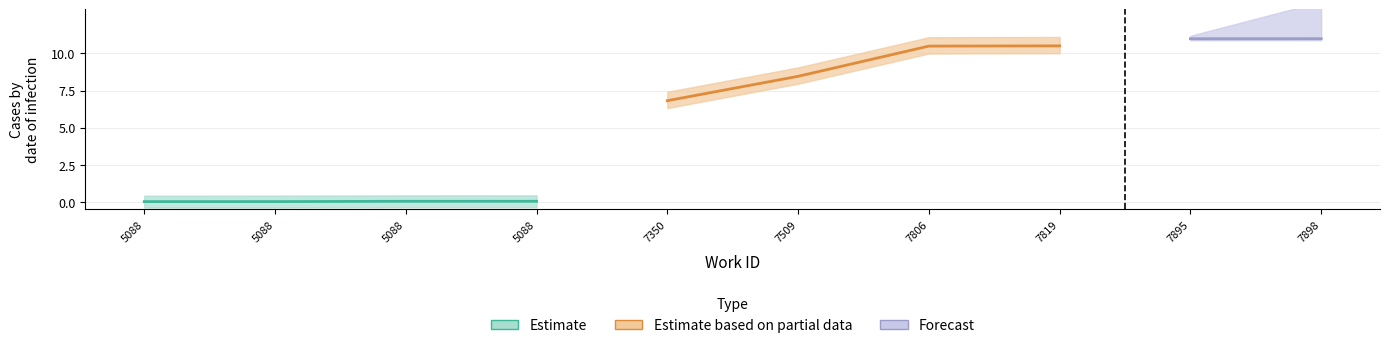

True or false: Estimate based on partial data has a value of 3.7 at 7350.

False